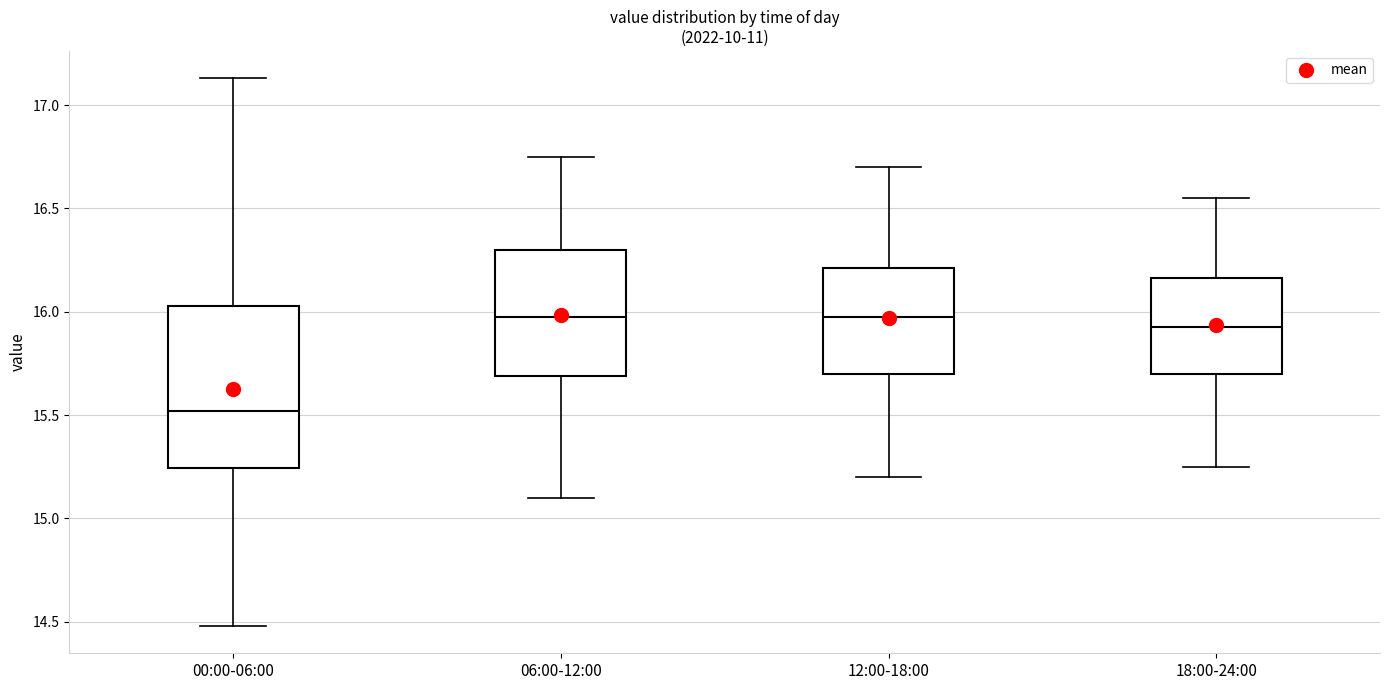

Reading left to right, read every box against the y-axis: the position of its median line, the range the box covers, and the ends of its whiskers. The values are not printed on the chart, so give them approximately, as read against the axis.

00:00-06:00: median 15.50, box 15.25 to 16.05, whiskers 14.50 to 17.15
06:00-12:00: median 16.00, box 15.70 to 16.30, whiskers 15.10 to 16.75
12:00-18:00: median 16.00, box 15.70 to 16.20, whiskers 15.20 to 16.70
18:00-24:00: median 15.95, box 15.70 to 16.15, whiskers 15.25 to 16.55